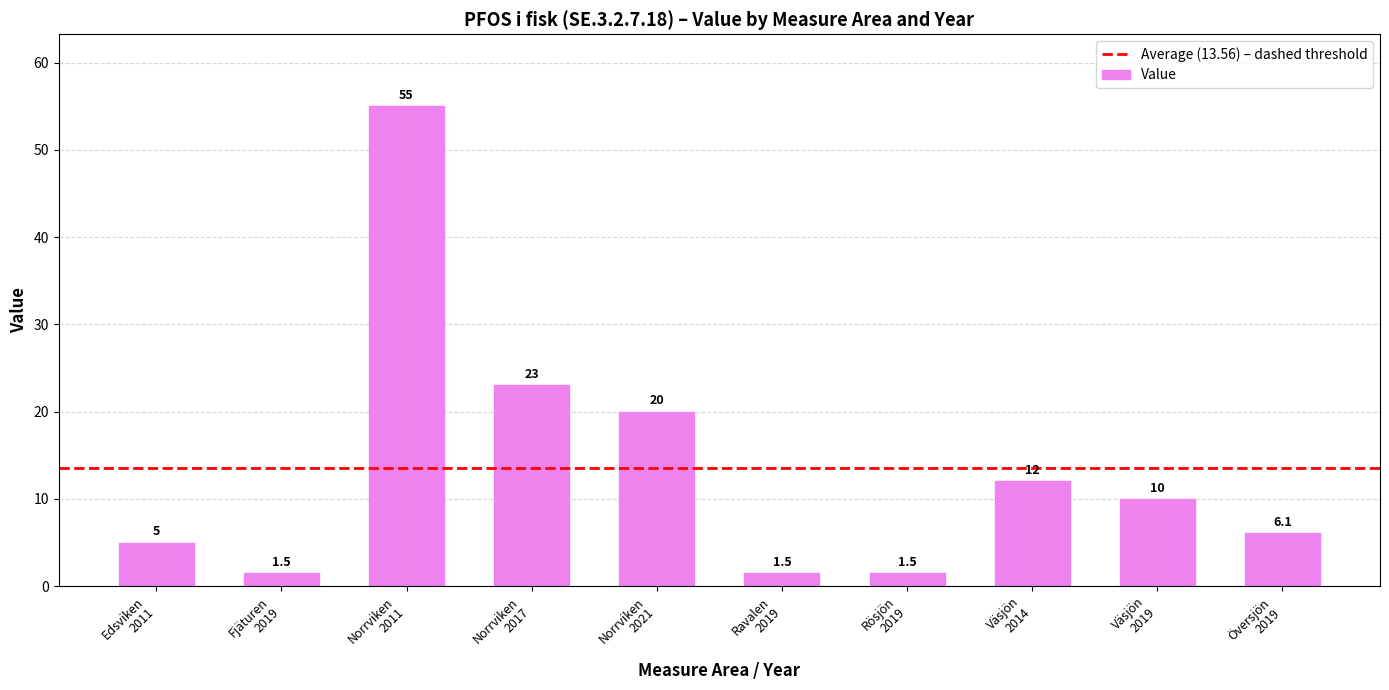

What is the average value?

13.6